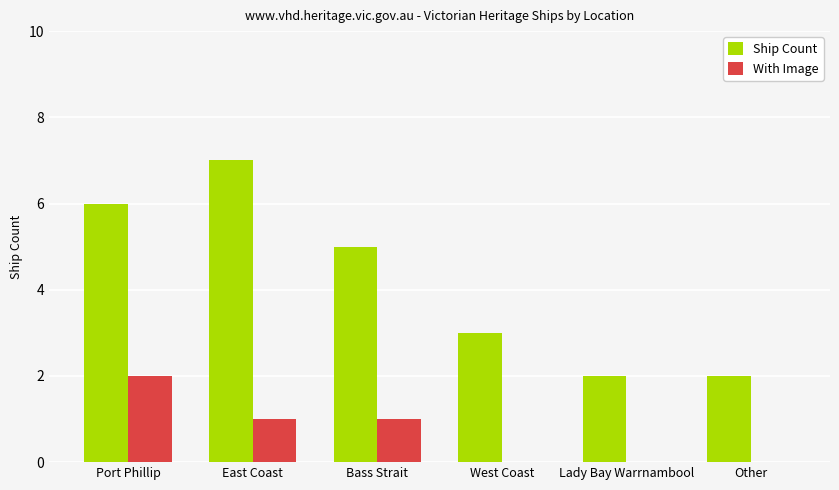

The With Image series shows 1 at East Coast. True or false?

True